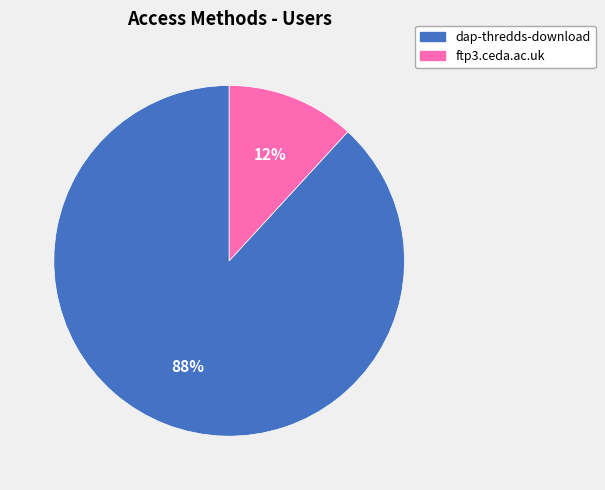

Which slice represents more than half of the pie?

dap-thredds-download